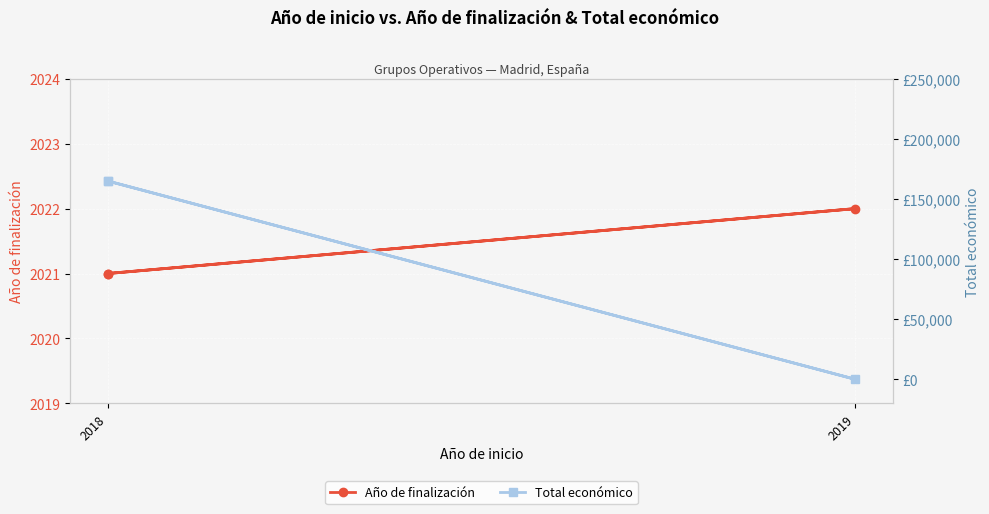

How many lines are shown in the chart?

2